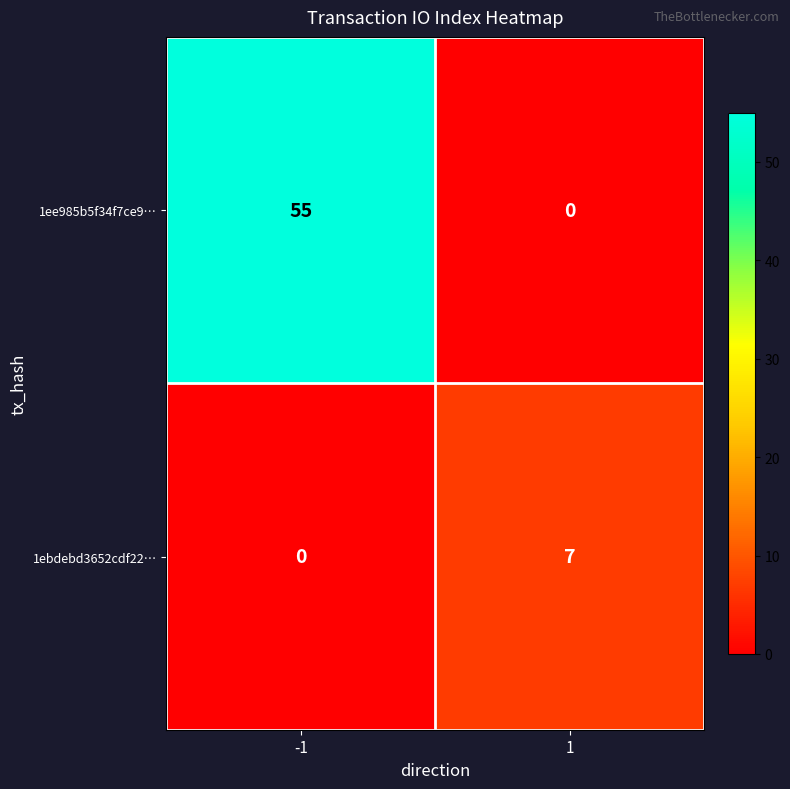

The value of 1ee985b5f34f7ce9… at -1 is 90. True or false?

False